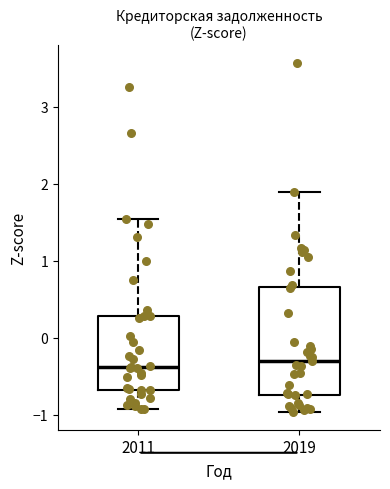

Comparing the boxes themselves (not the whiskers), which one is the tallest?

2019